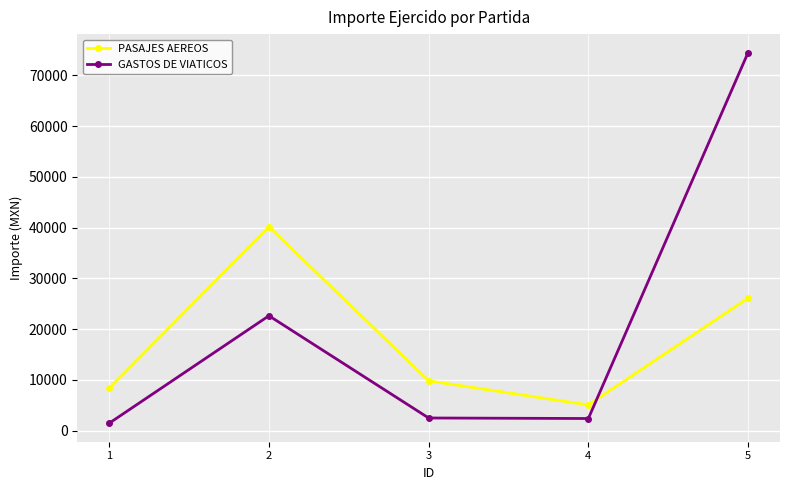

True or false: GASTOS DE VIATICOS has more than 1 interior local peaks.

False